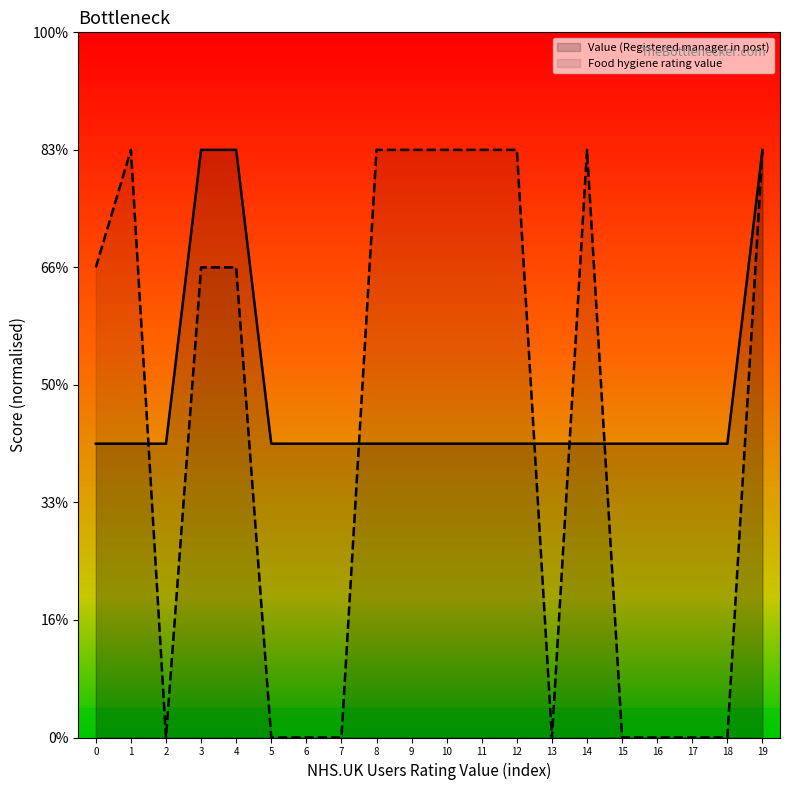

Rank the series by their average value, from lowest to highest.

Food hygiene rating value, Value (Registered manager in post)